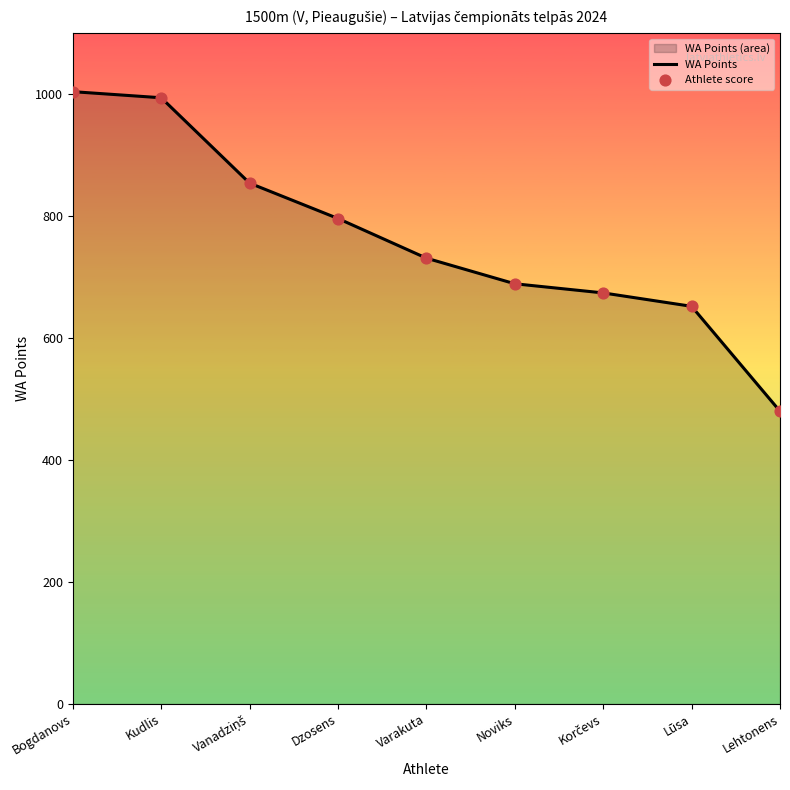

Which series has the widest spread of Y values?

WA Points